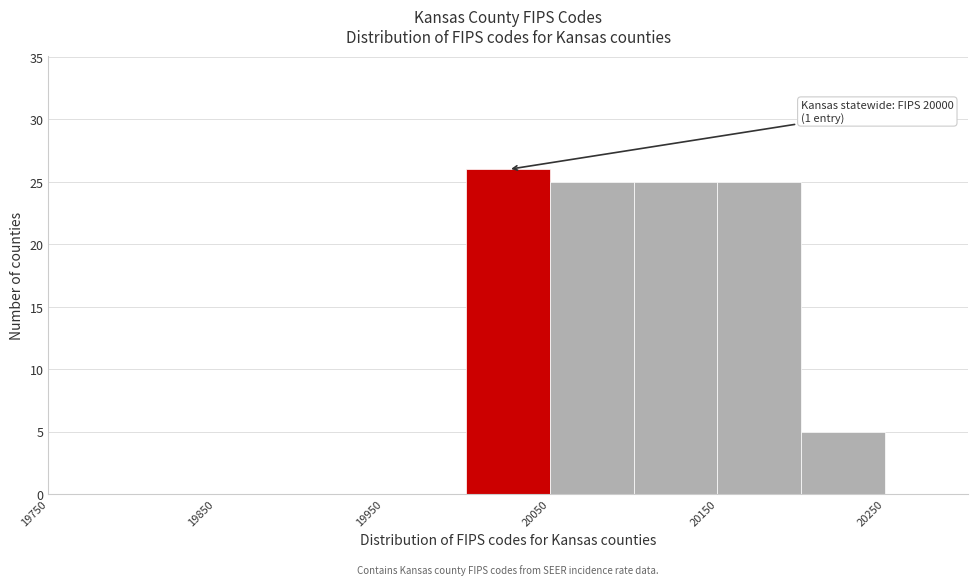

Over which range of the x-axis is the bar tallest?

20000 to 20050